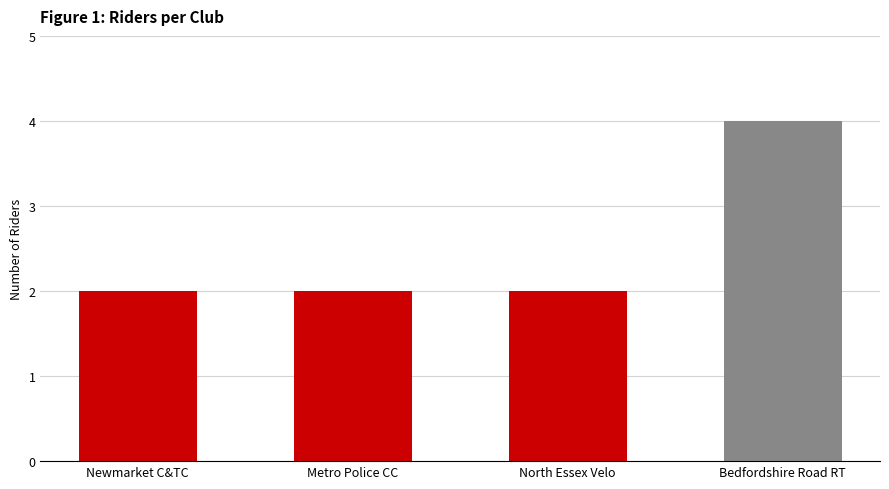

Approximately how many times larger is the value at Newmarket C&TC compared to Metro Police CC?

1.0